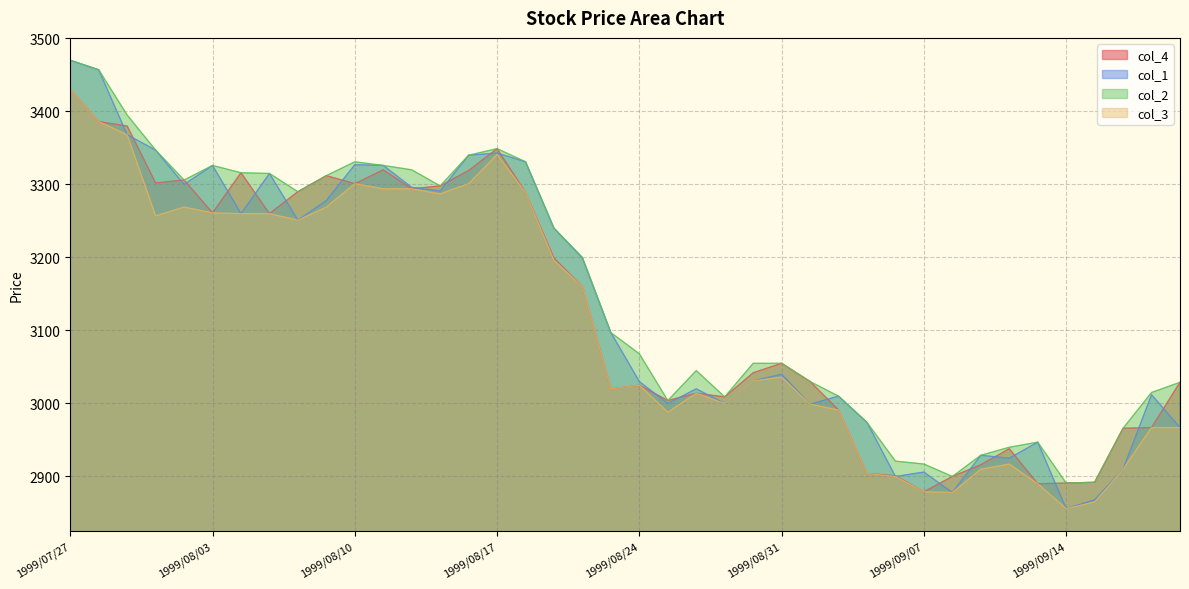

Which label corresponds to the smallest value in the chart?

1999/09/14